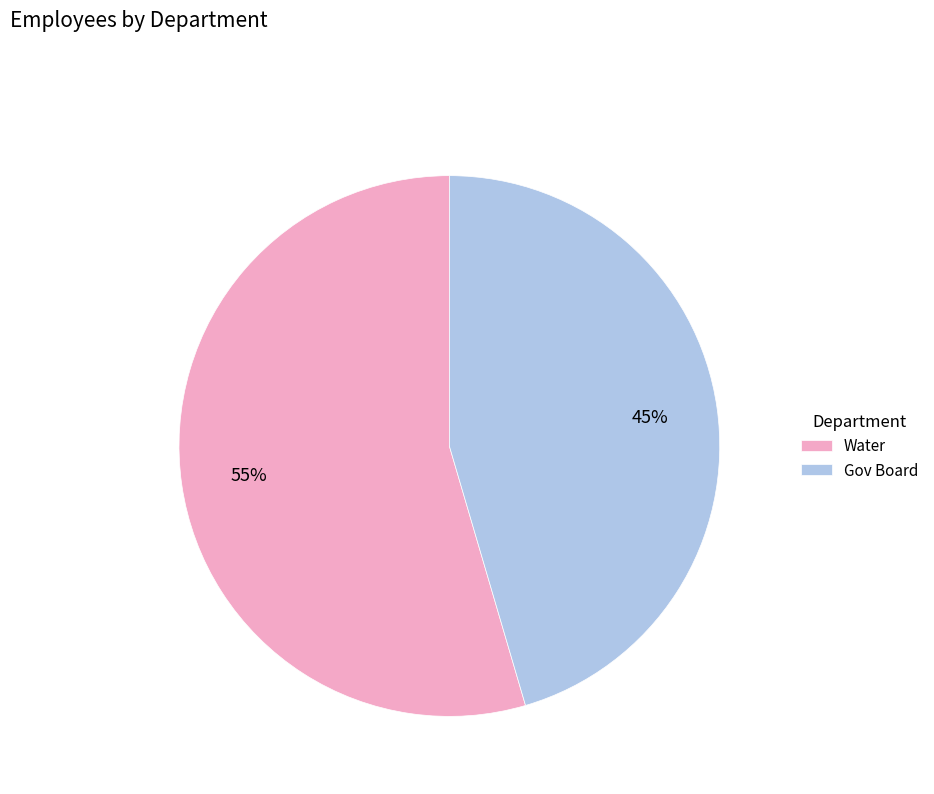

Which category has the smallest portion of the pie?

Gov Board